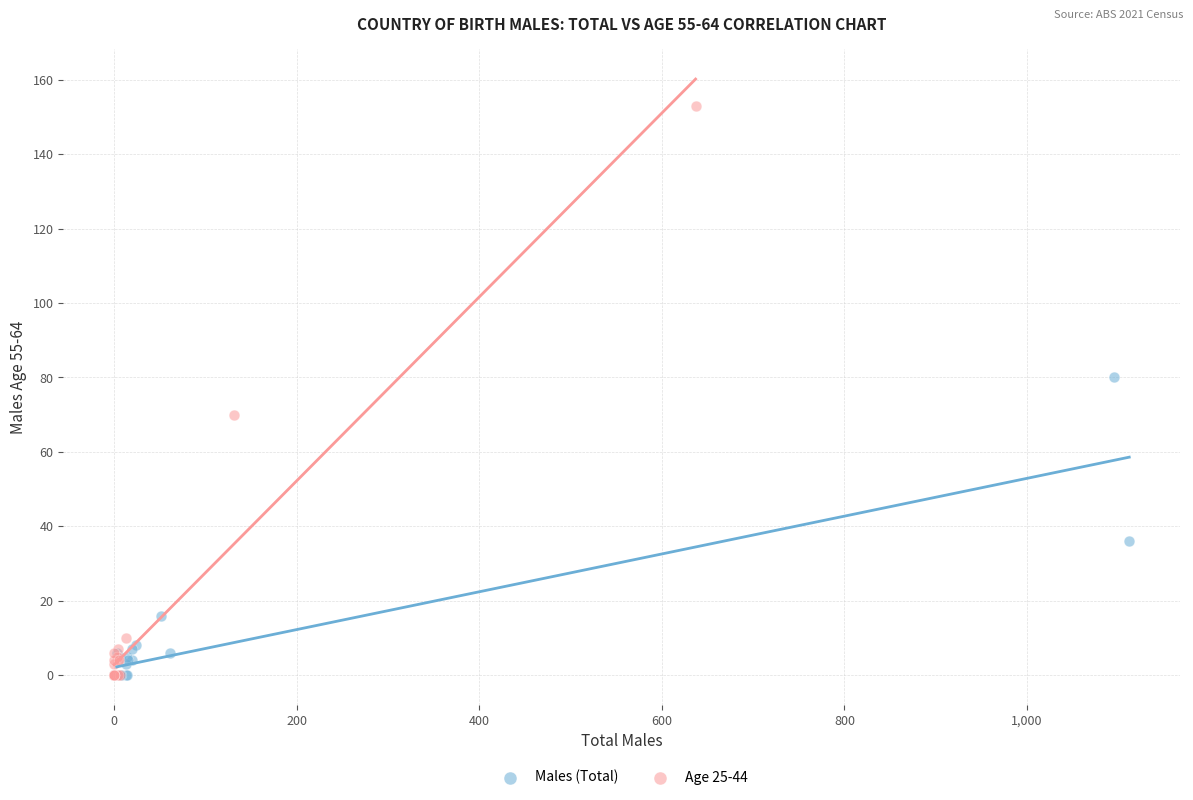

Which series has the largest Y range (max minus min)?

Age 25-44